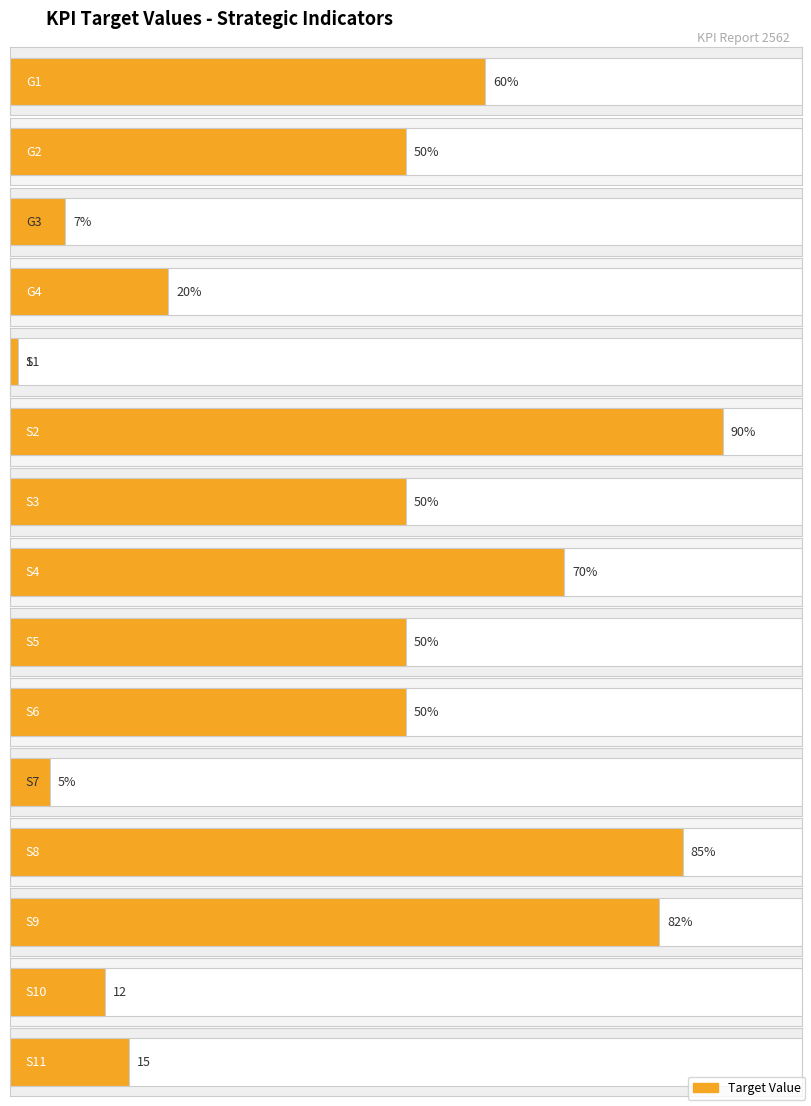

The value at G4 is 10. True or false?

False